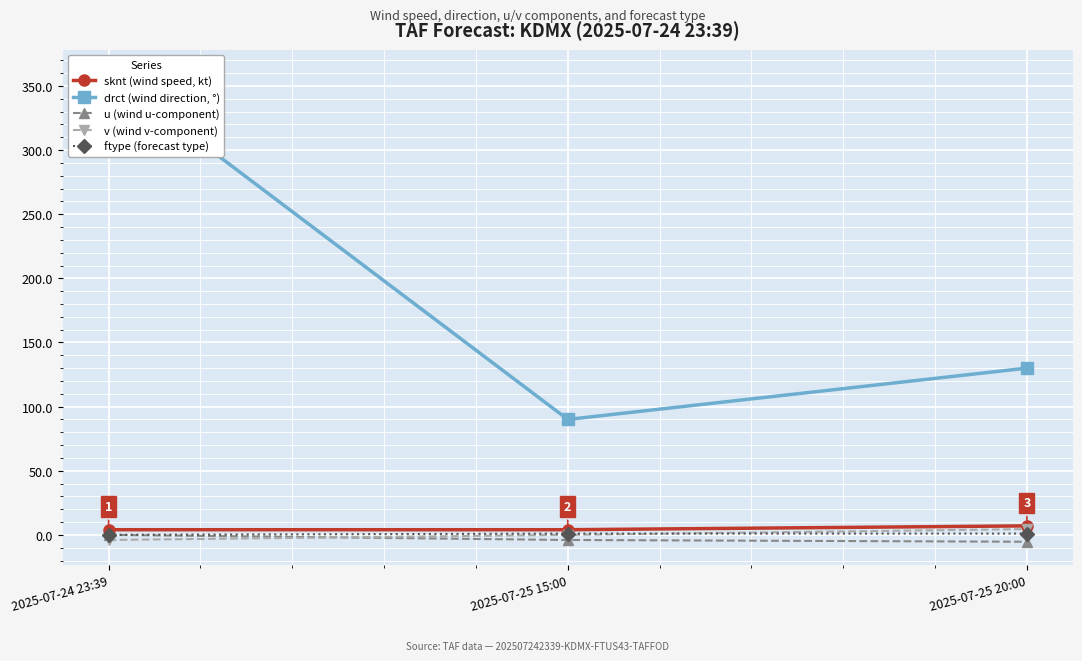

List the series in order of their peak value, lowest first.

u (wind u-component), ftype (forecast type), v (wind v-component), sknt (wind speed, kt), drct (wind direction, °)